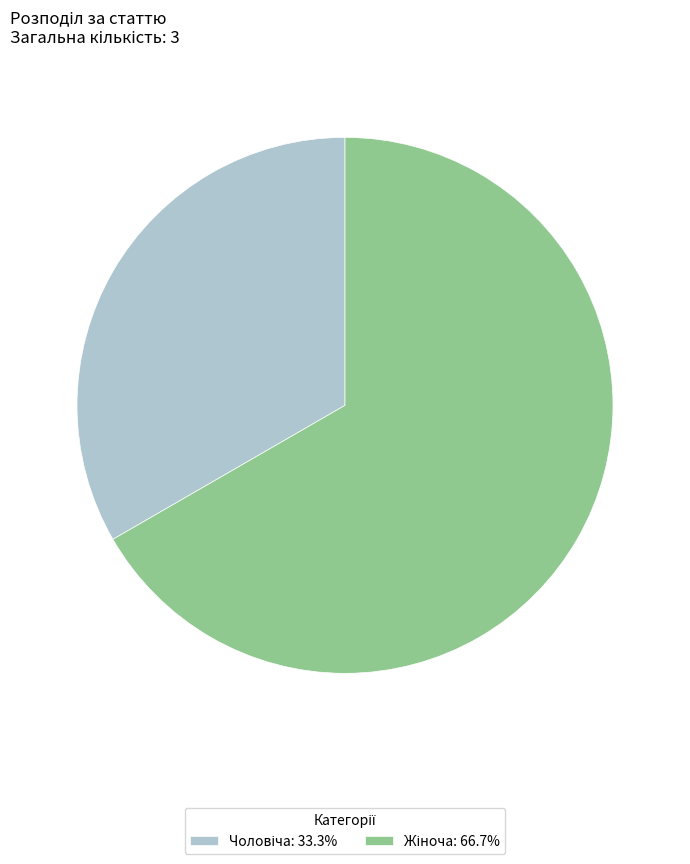

Is there a majority slice in this chart?

Yes